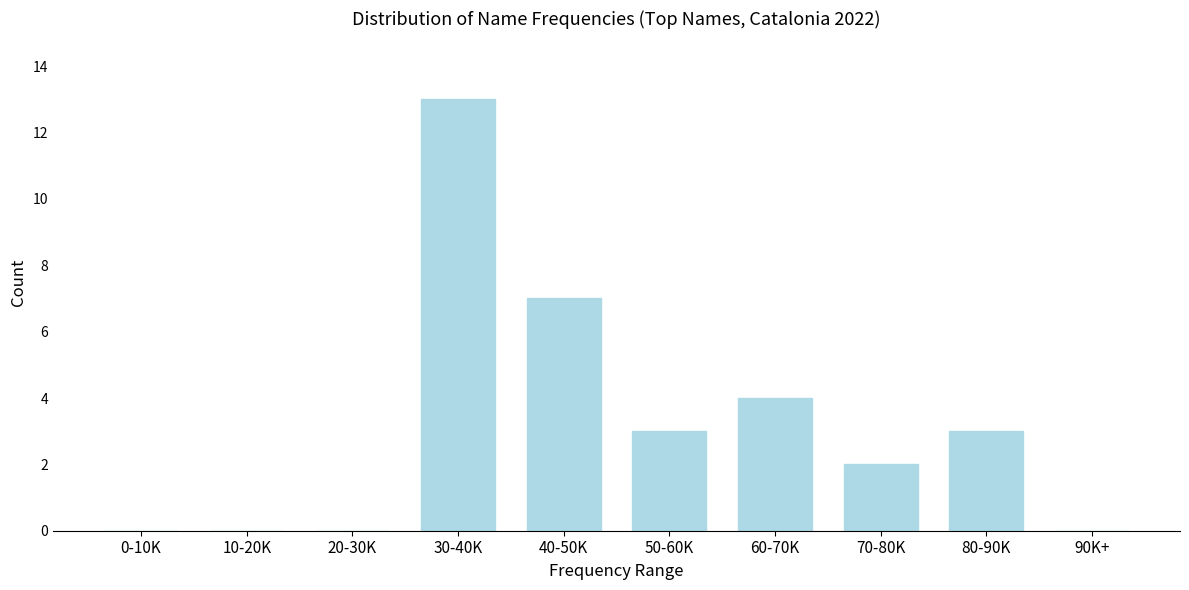

Reading left to right, transcribe all the data shown in this chart.

0-10K=0	10-20K=0	20-30K=0	30-40K=13	40-50K=7	50-60K=3	60-70K=4	70-80K=2	80-90K=3	90K+=0